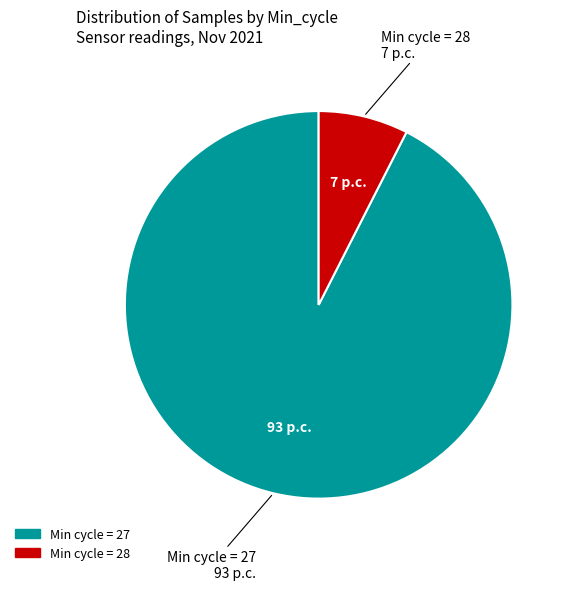

Which category has the smallest portion of the pie?

Min cycle = 28